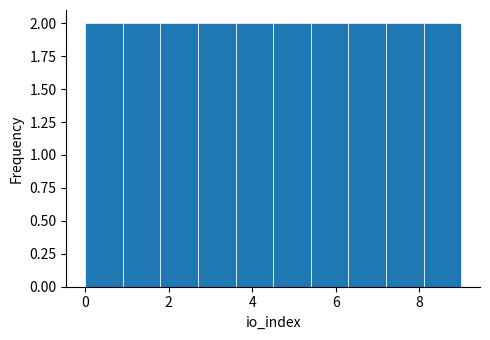

Reading left to right, list every bar in this chart as the range it spans on the x-axis followed by its height. Neither the bar edges nor the heights are printed on the chart, so give them approximately, as read against the axes.

0.0 to 0.9: 2
0.9 to 1.8: 2
1.8 to 2.7: 2
2.7 to 3.6: 2
3.6 to 4.5: 2
4.5 to 5.4: 2
5.4 to 6.3: 2
6.3 to 7.2: 2
7.2 to 8.1: 2
8.1 to 9.0: 2